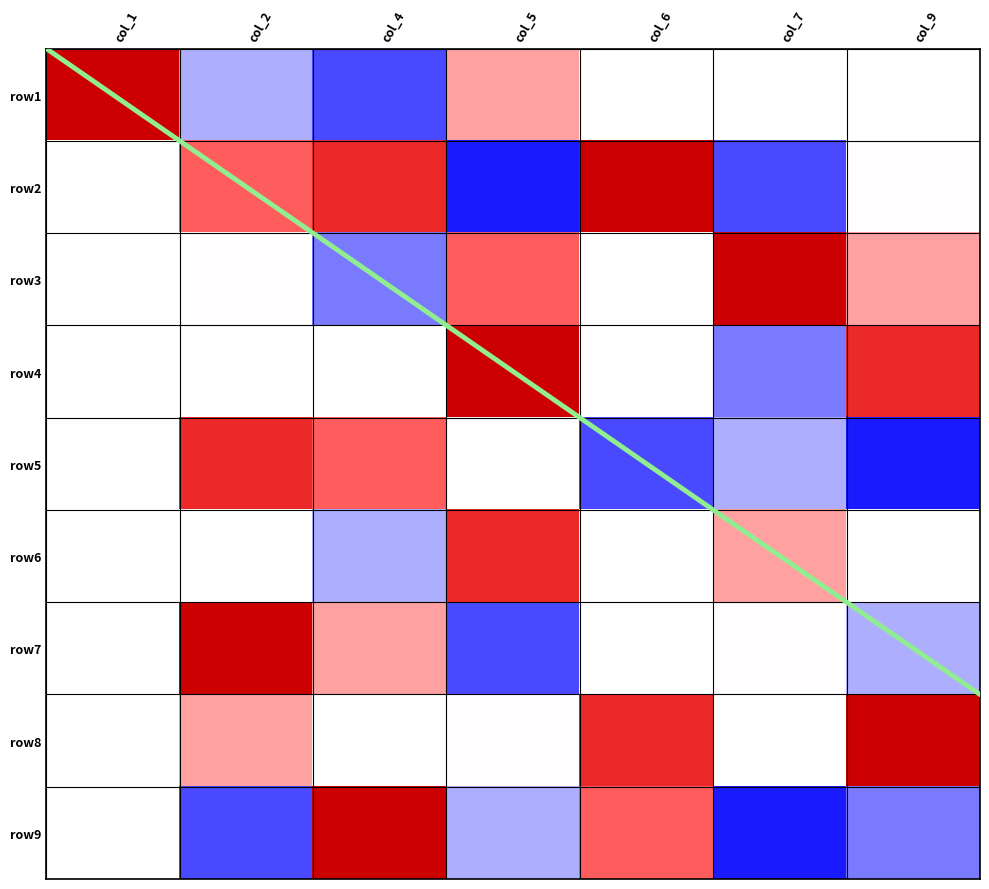

List the series in order of their peak value, lowest first.

row5, row6, row1, row2, row3, row4, row7, row8, row9